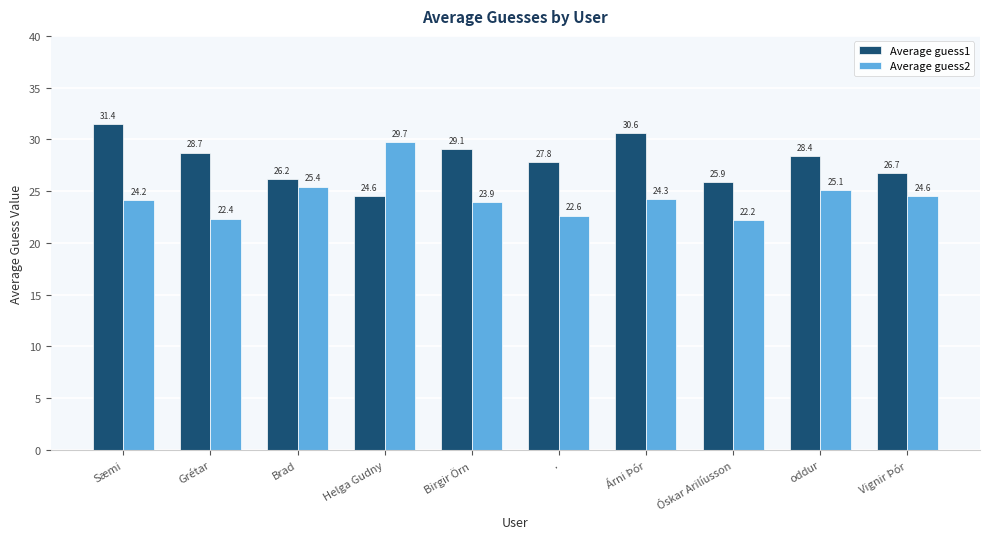

Is the value of Average guess2 at Árni Þór greater than the value of Average guess1 at Vignir Þór?

No